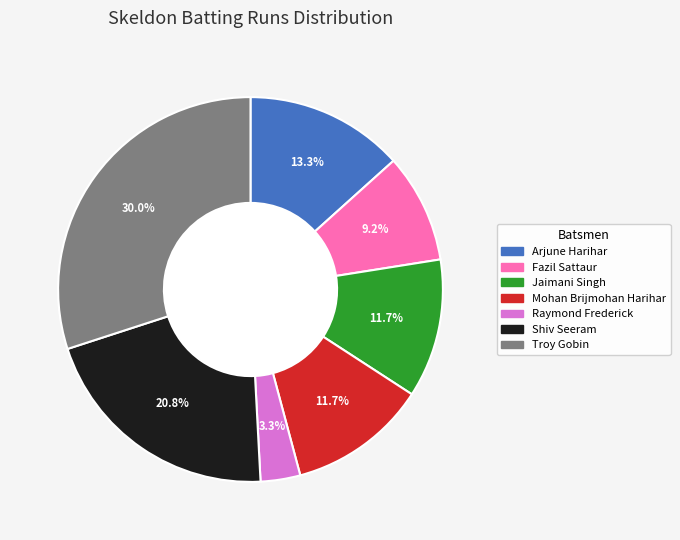

To the nearest percent, what is the difference between the largest and smallest slice percentages?

27%